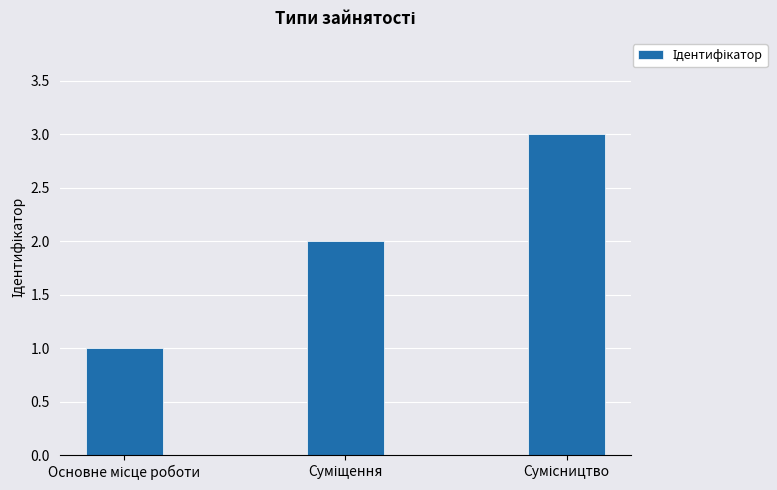

How many bars are there in total?

3